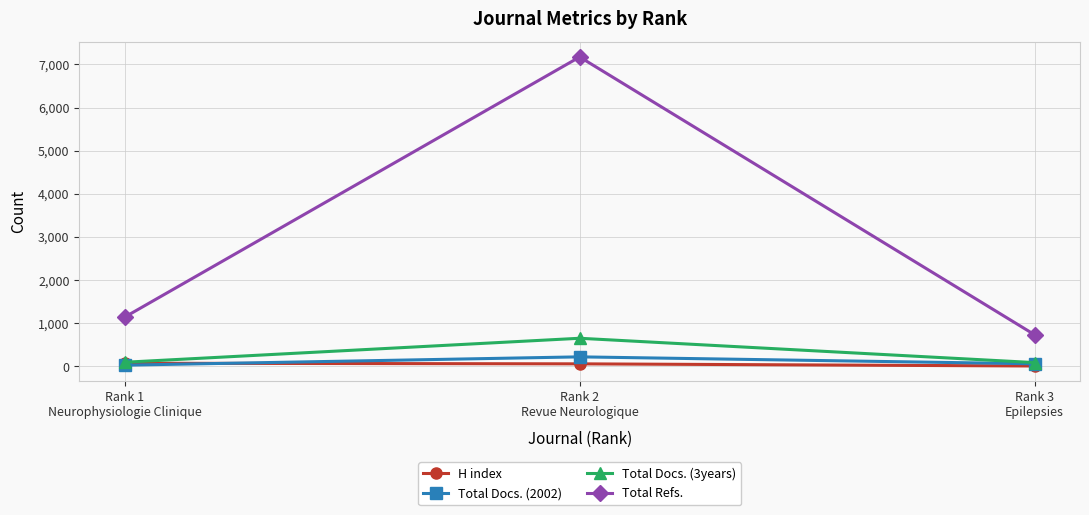

Which series changed the most between Rank 1
Neurophysiologie Clinique and Rank 3
Epilepsies?

Total Refs.